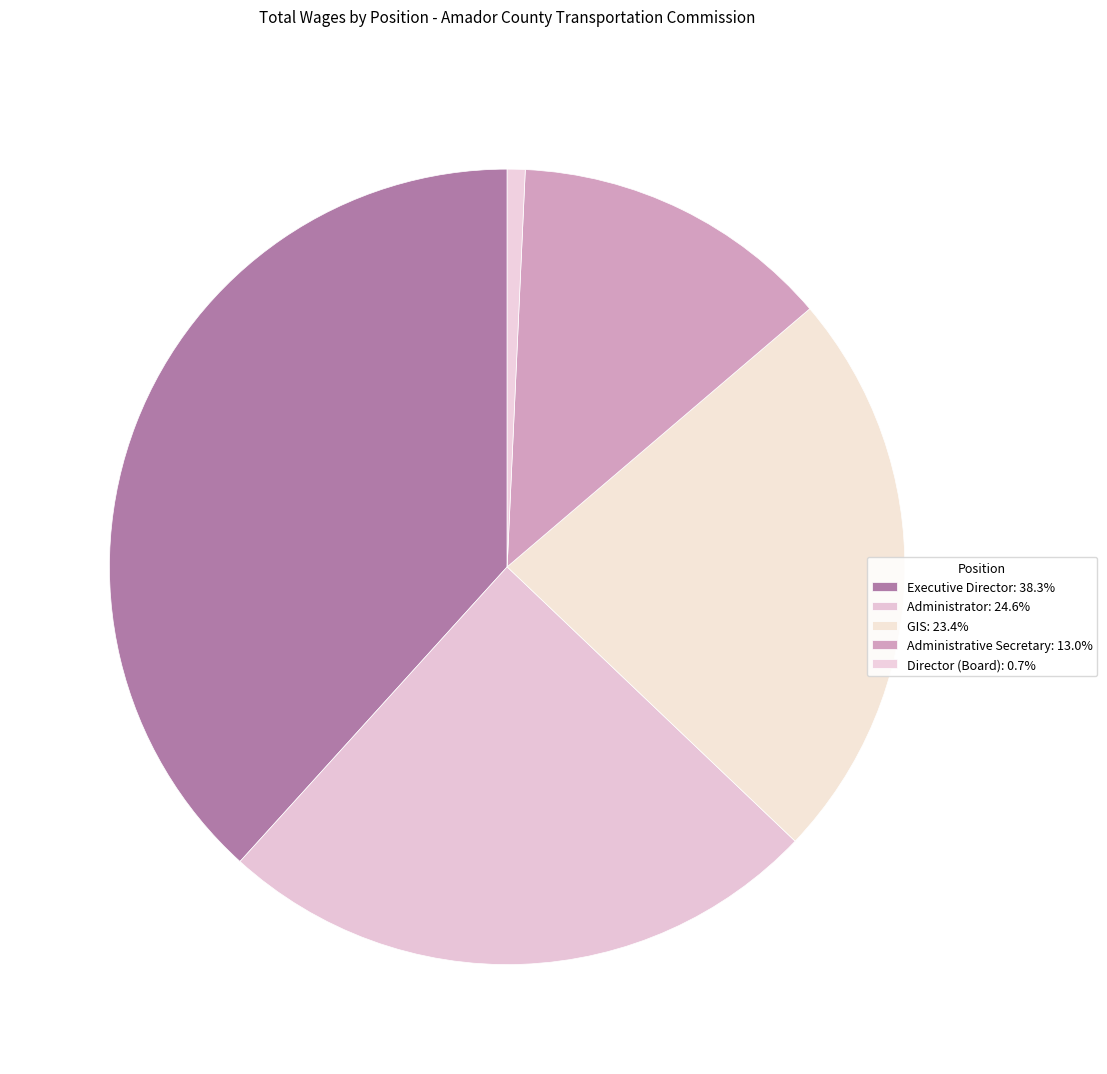

How many slices are in this pie chart?

5